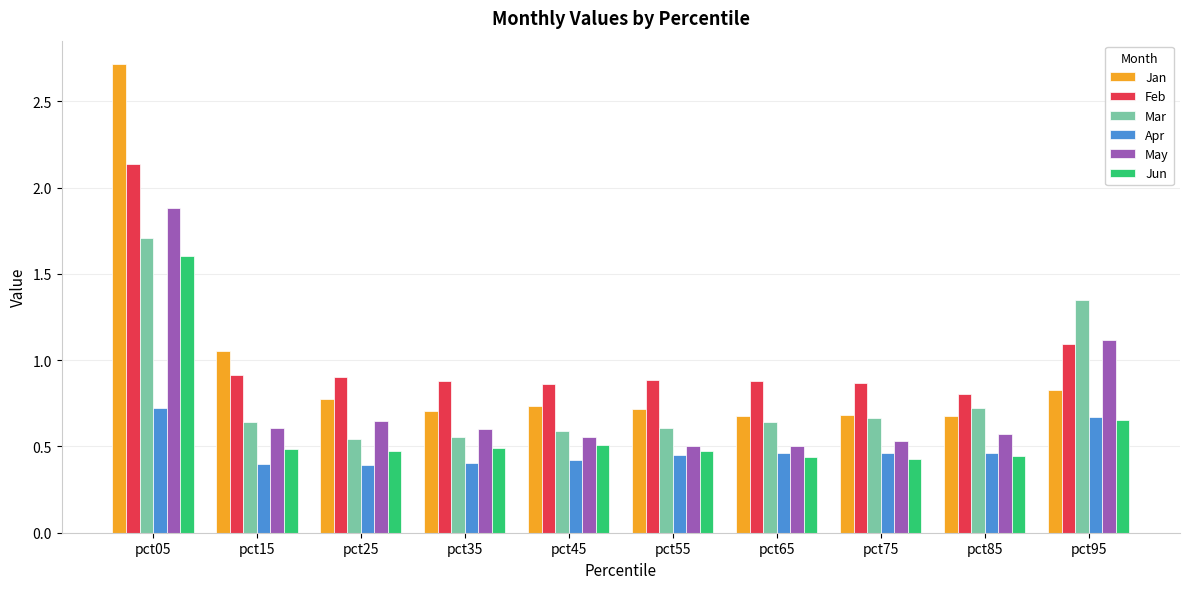

What is the lowest value of the Feb series?

0.8